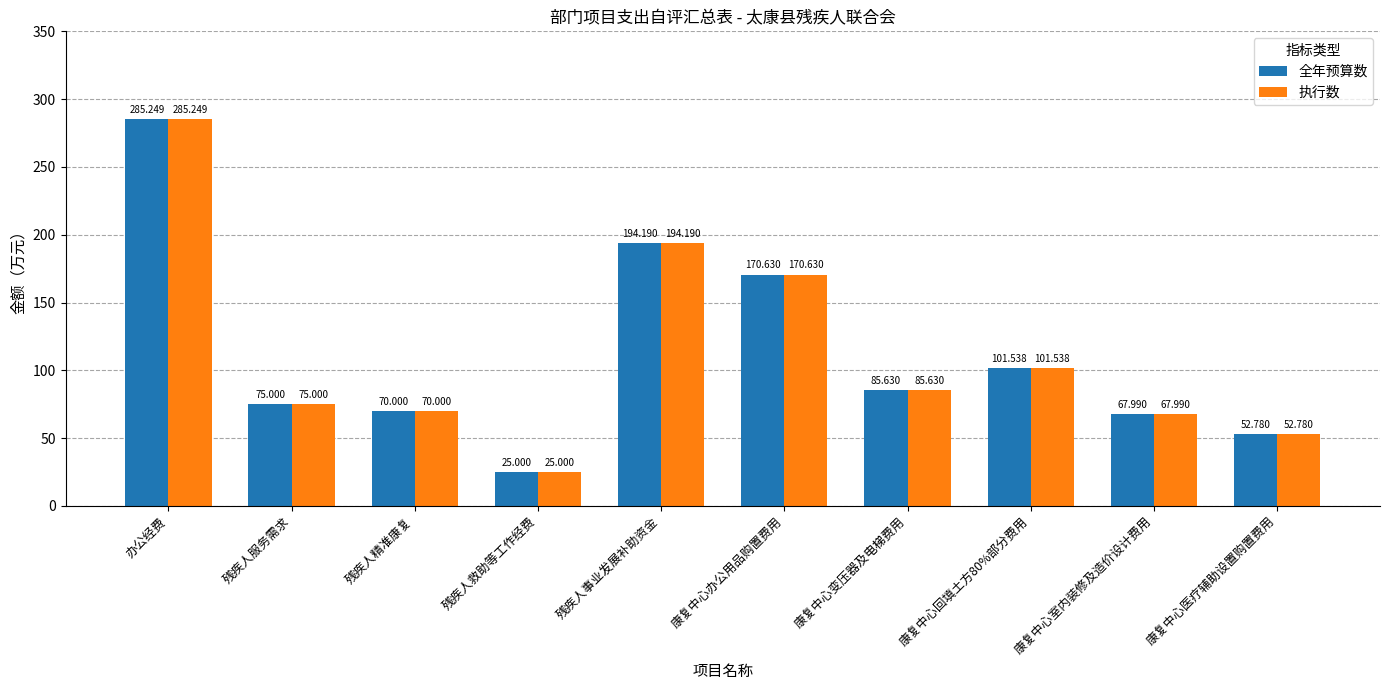

At which label does 执行数 reach its peak?

办公经费